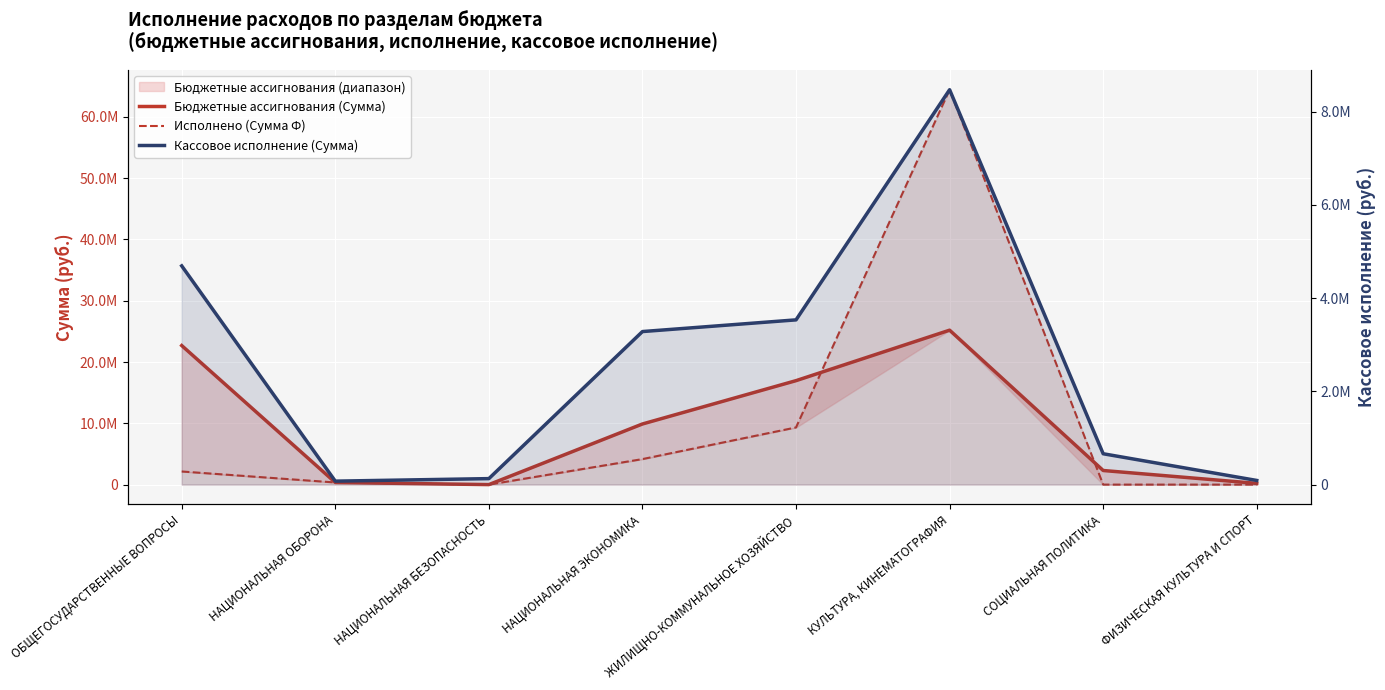

How many data points in Исполнено (Сумма Ф) are less than 2140950?

4